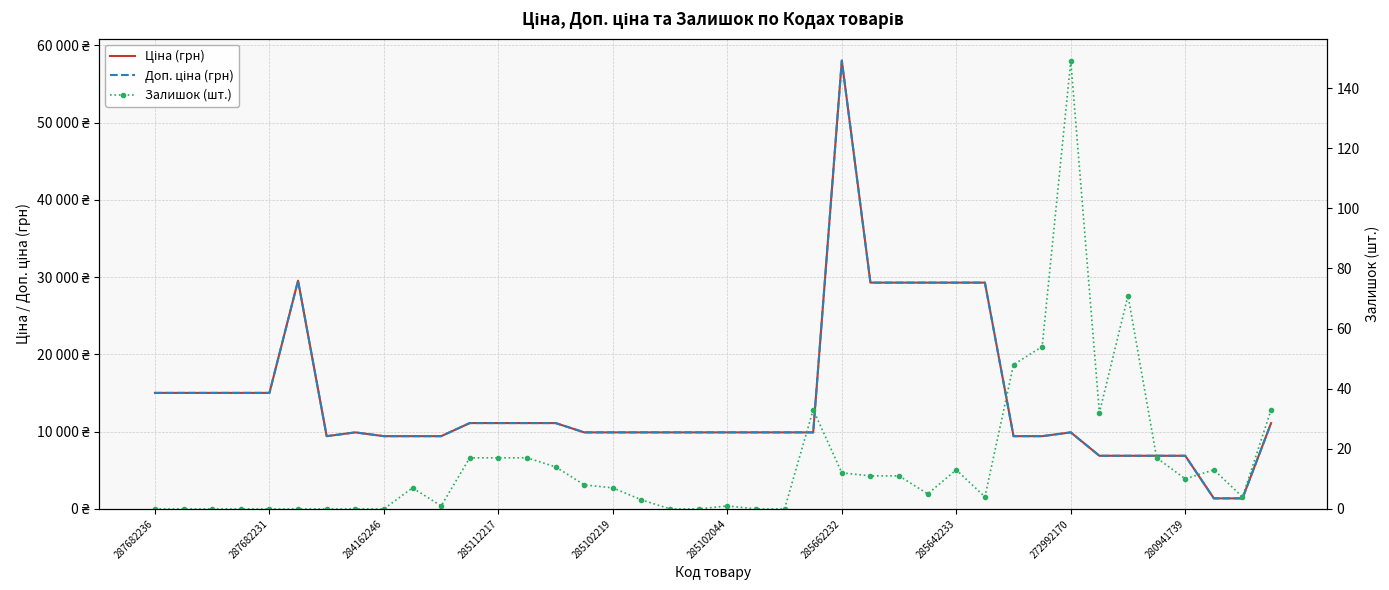

Rank the series at 280941739 from lowest to highest value.

Залишок (шт.), Ціна (грн), Доп. ціна (грн)